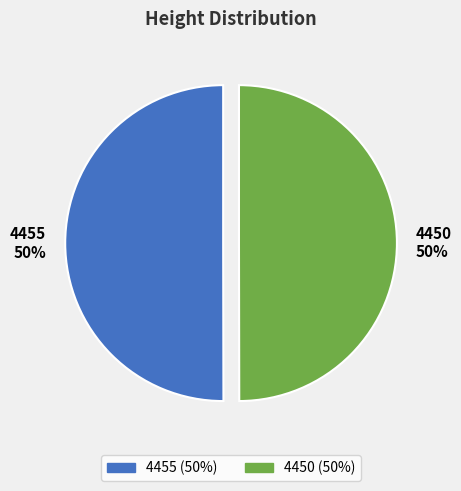

Do 4450 and 4455 together represent more than half of the pie?

Yes